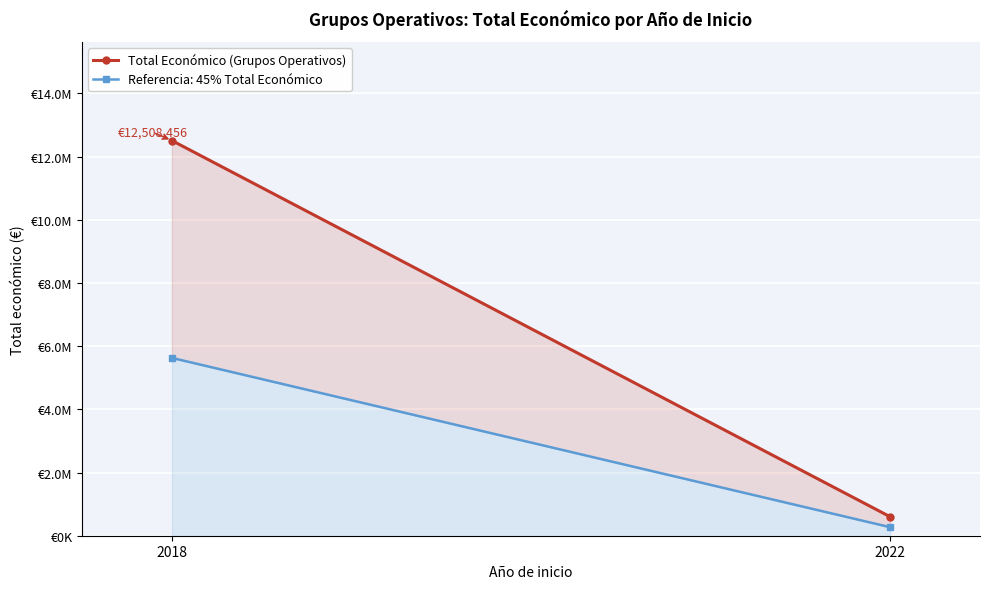

Rank the categories by value from highest to lowest.

2018, 2022